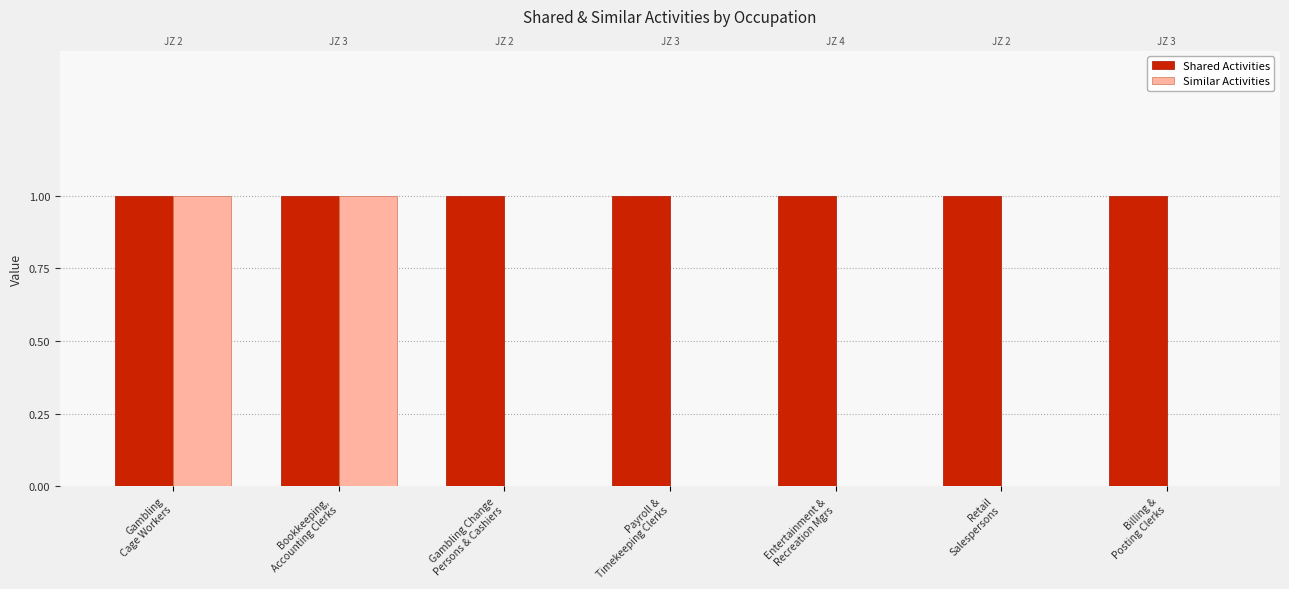

What is the difference between the maximum and minimum values in the Similar Activities series?

1